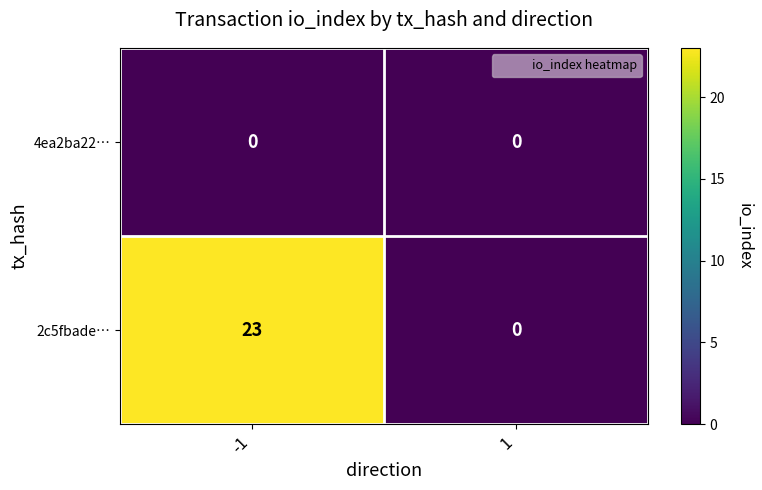

Which series has the widest spread of values?

2c5fbade…